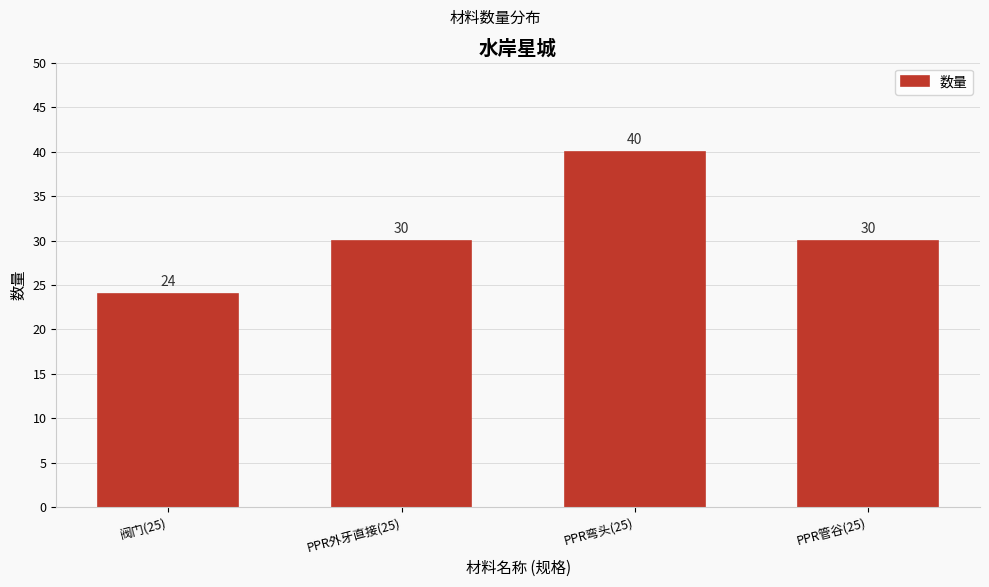

Reading left to right, transcribe all the data shown in this chart.

阀门(25)=24	PPR外牙直接(25)=30	PPR弯头(25)=40	PPR管谷(25)=30